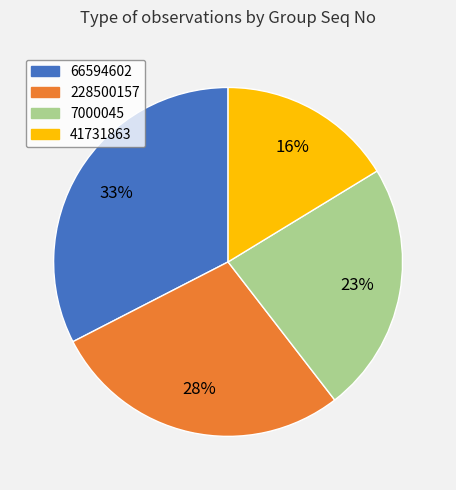

The 228500157 slice represents 36% of the pie. True or false?

False